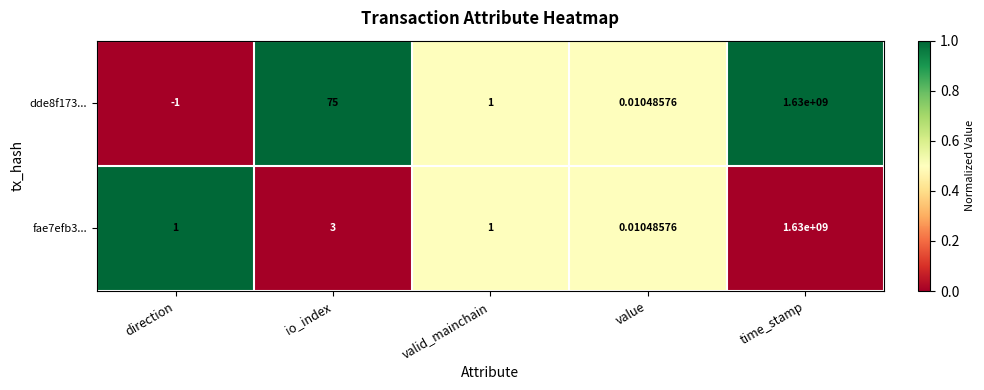

Which category has the highest value in the dde8f173... series?

time_stamp